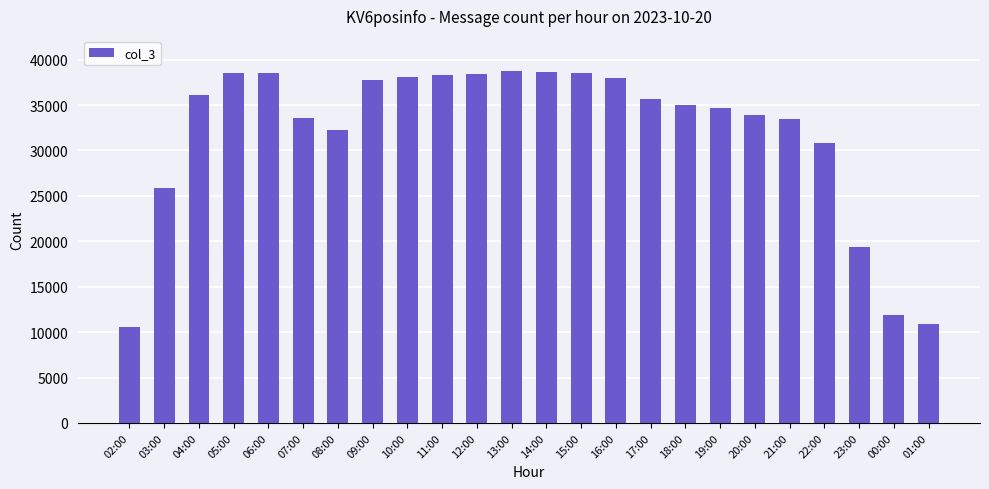

Which has a higher value, 09:00 or 01:00?

09:00